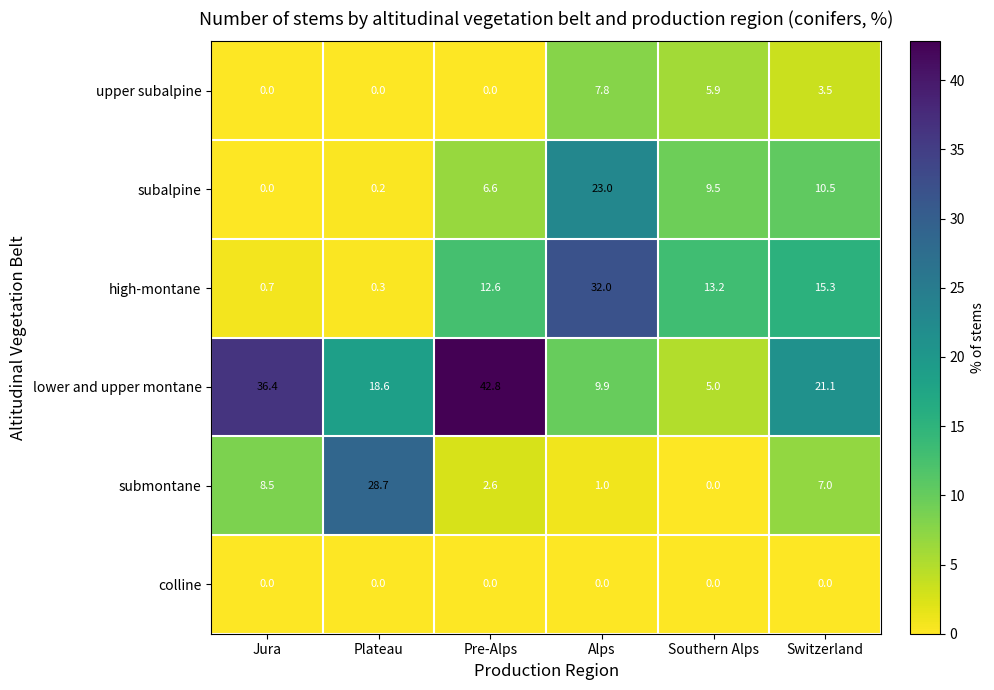

What is the difference between the highest and lowest values at Southern Alps?

13.2